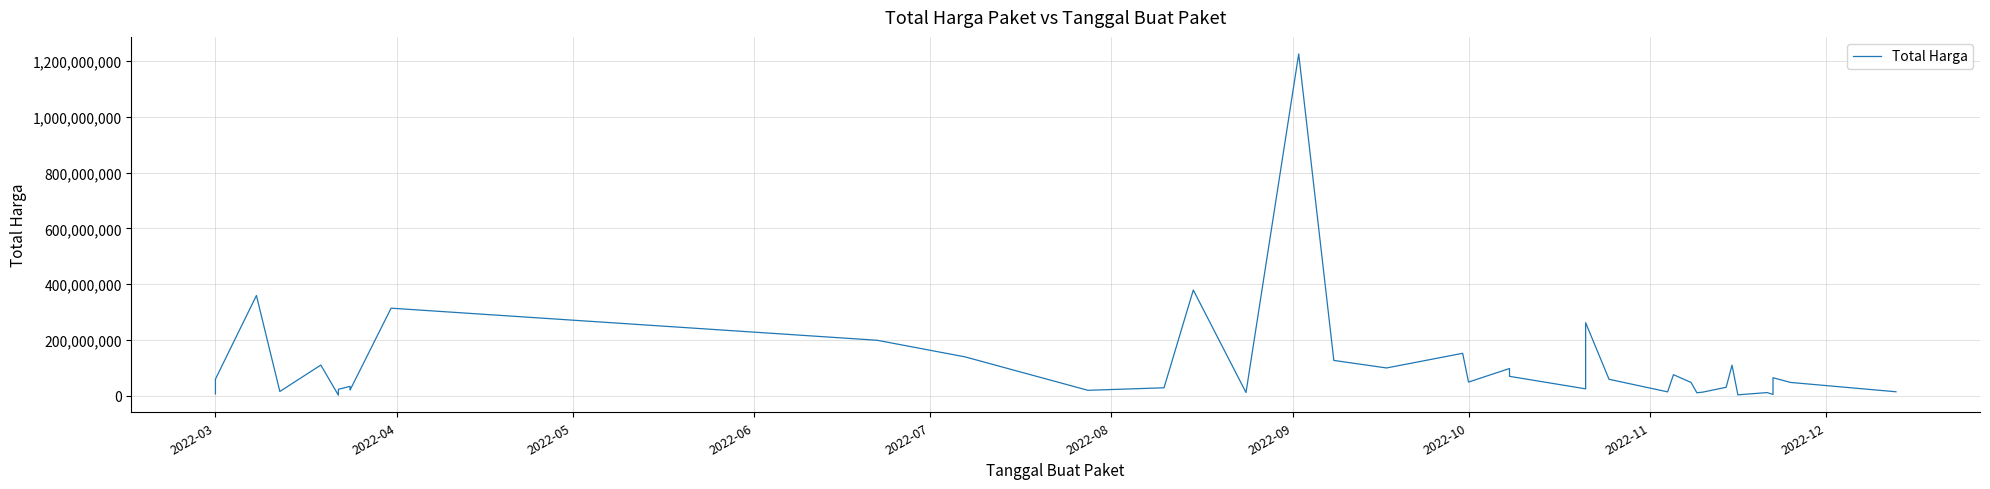

How many interior local peaks (higher than both neighbors) does the data have?

13